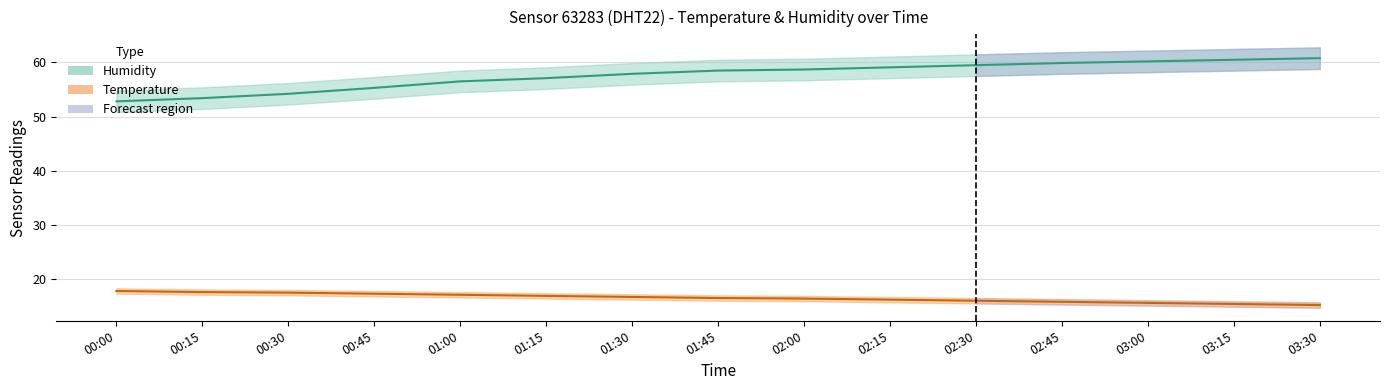

Rank the categories by temperature value from highest to lowest.

00:00, 00:15, 00:30, 00:45, 01:00, 01:15, 01:30, 01:45, 02:00, 02:15, 02:30, 02:45, 03:00, 03:15, 03:30